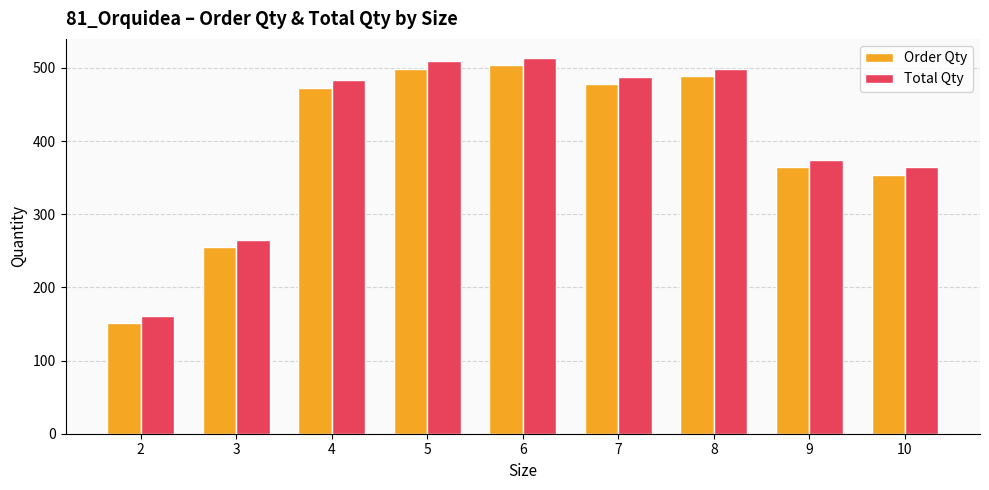

How many categories are shown in the chart?

9